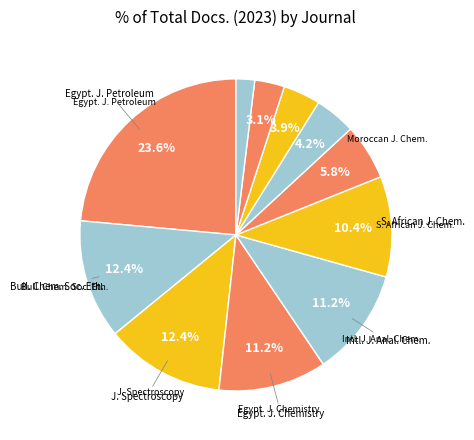

Count the number of slices in the pie.

11